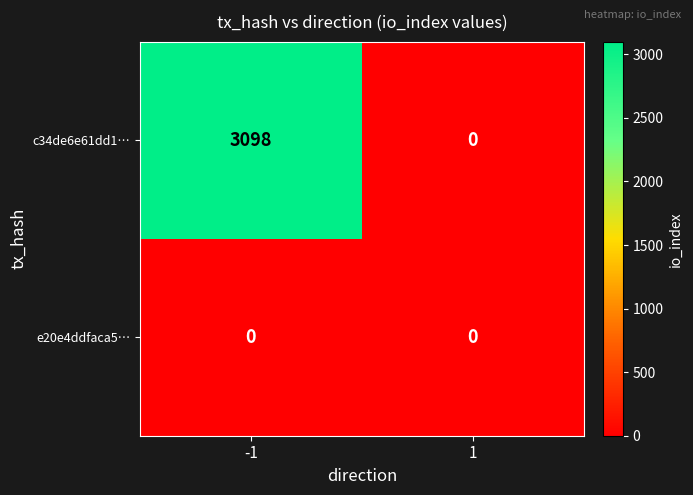

Rank the series by their maximum value, from highest to lowest.

c34de6e61dd1…, e20e4ddfaca5…